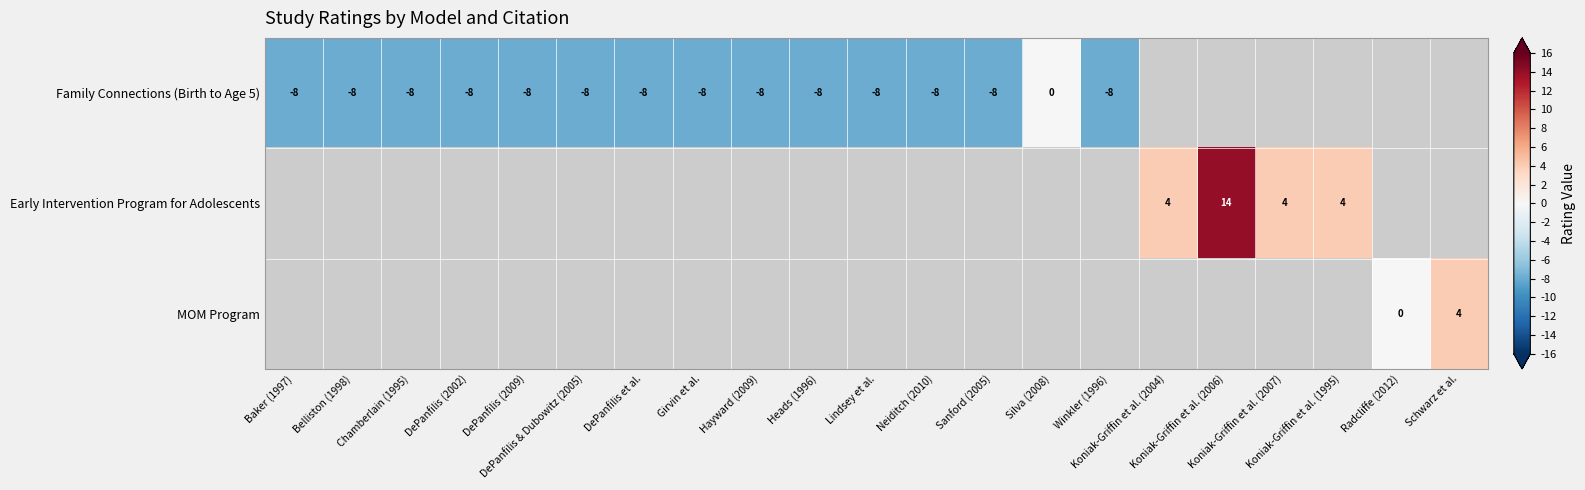

At how many categories does at least one series exceed 1?

5